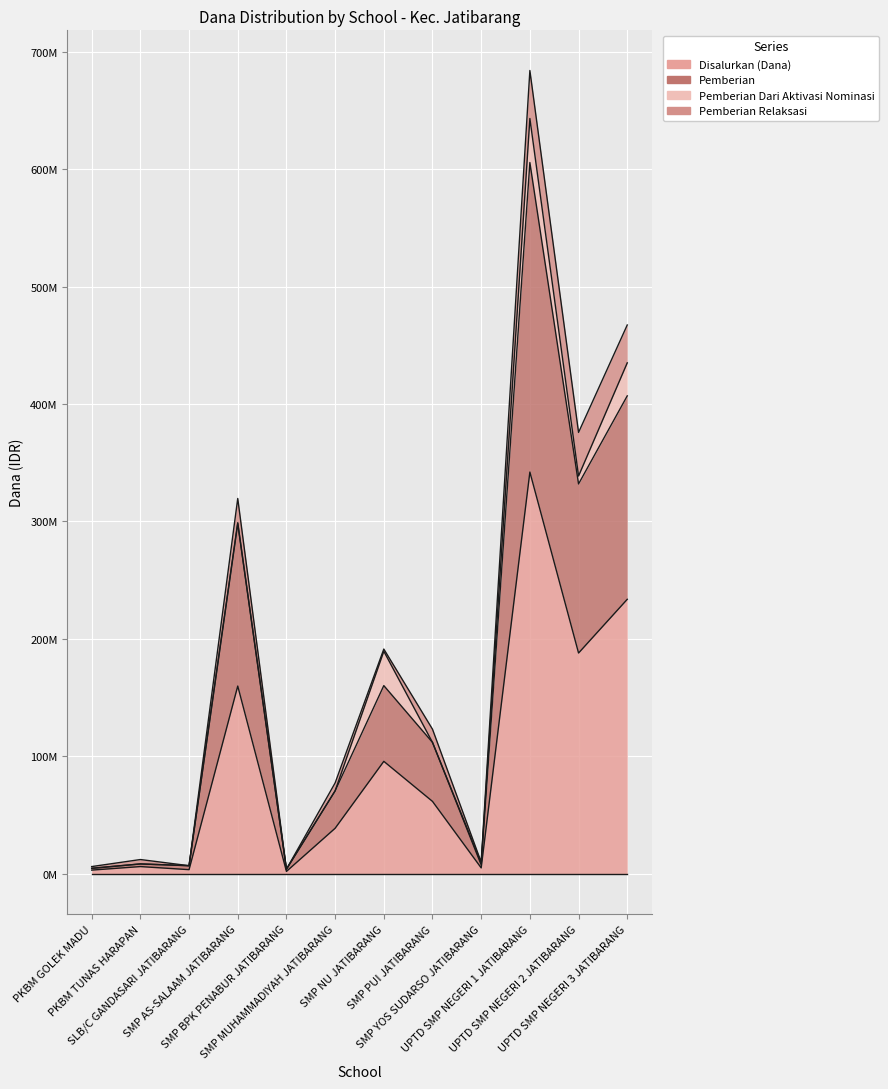

Rank the series at SMP BPK PENABUR JATIBARANG from highest to lowest value.

Pemberian, Disalurkan (Dana)